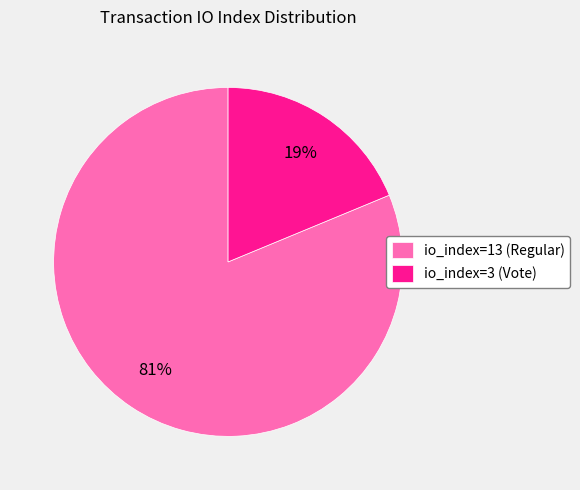

How many slices are in this pie chart?

2